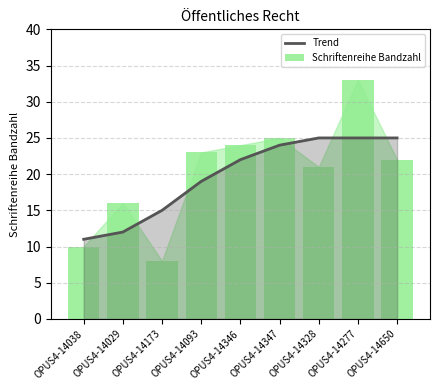

What is the label of the 8th bar from the right?

OPUS4-14029